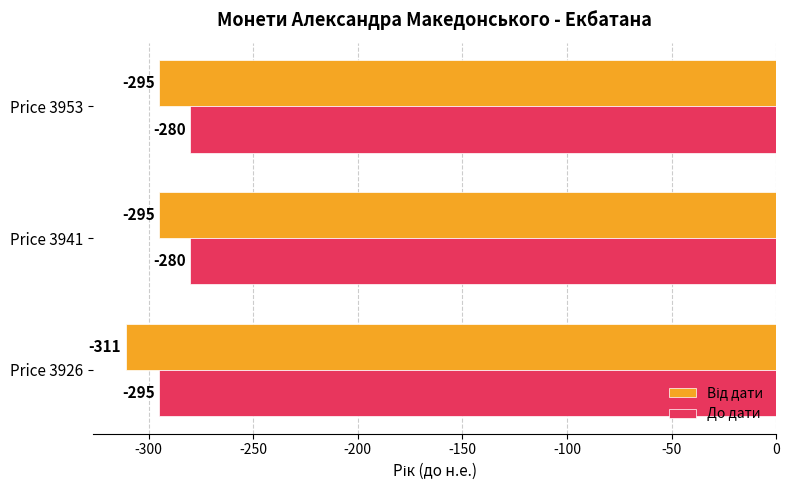

Which series has the largest total across all categories?

До дати